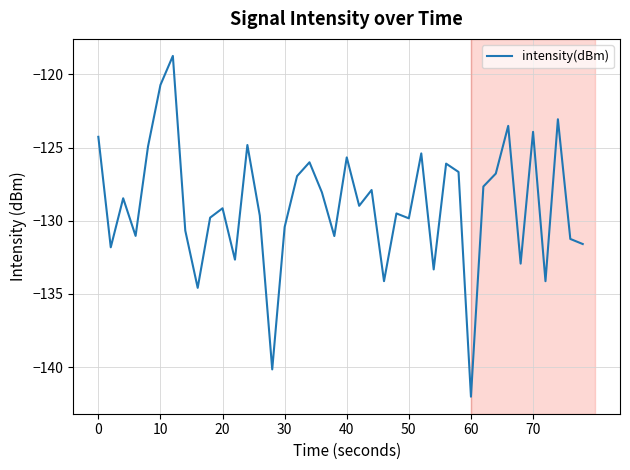

What is the minimum value shown in the chart?

-142.0